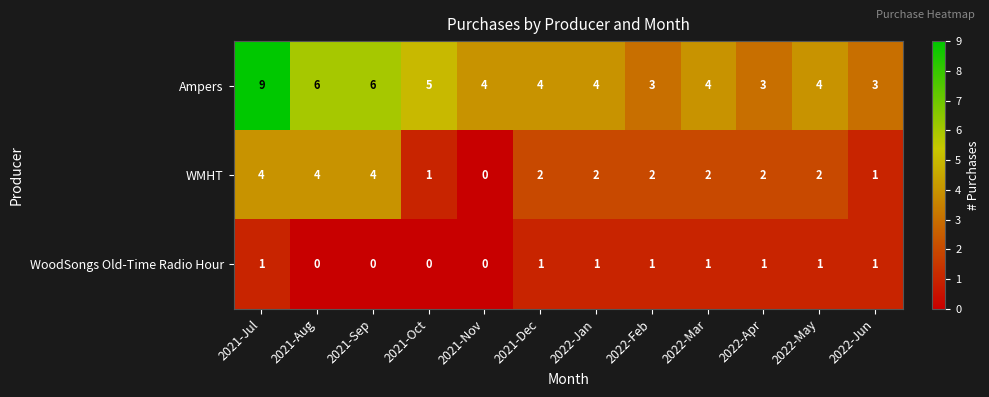

Which series has the largest range (max minus min)?

Ampers